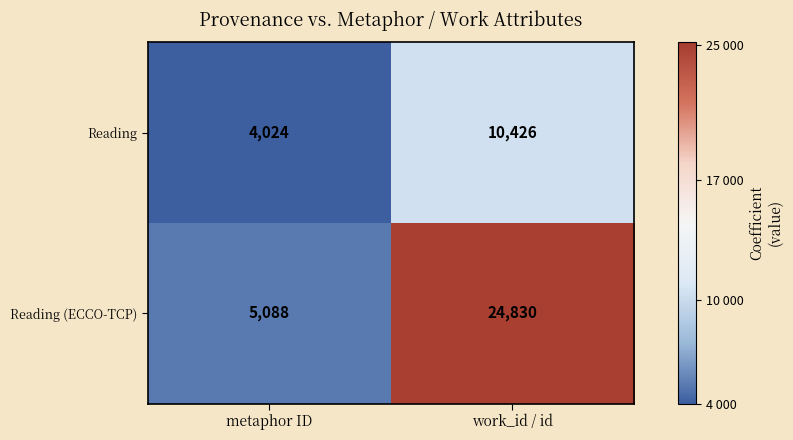

Which series has the largest total across all categories?

Reading (ECCO-TCP)